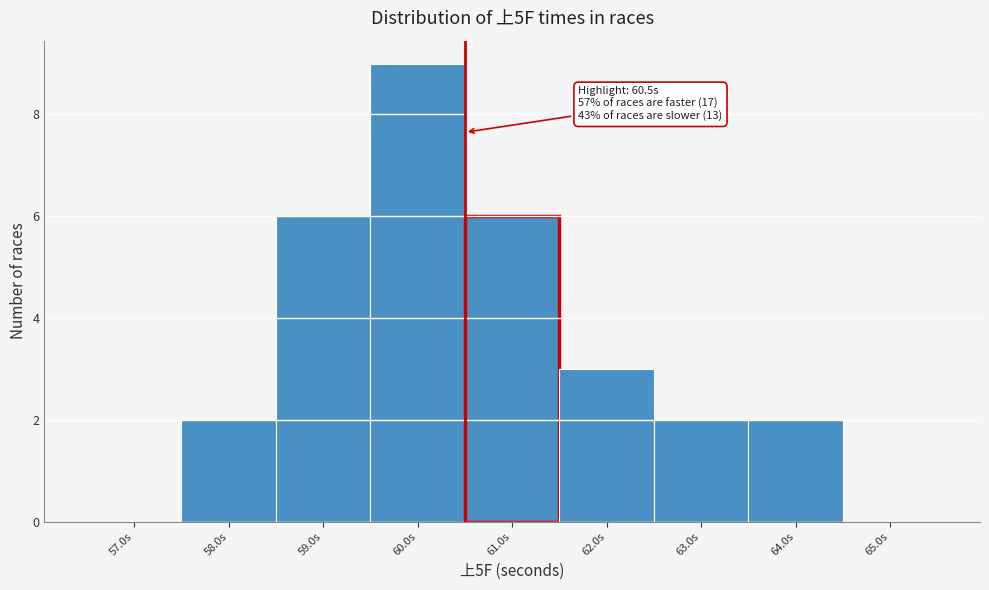

Which range on the x-axis has the tallest bar?

59.5 to 60.5